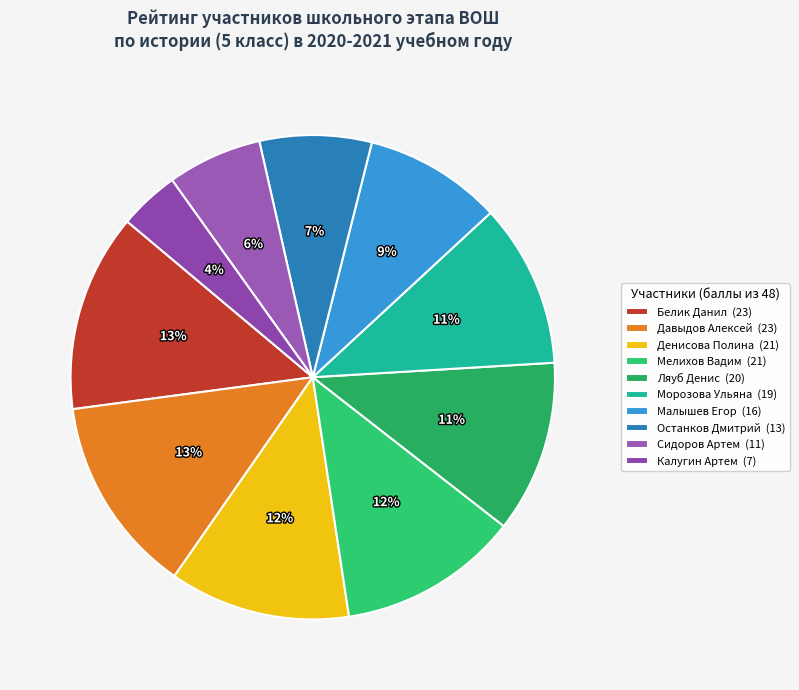

Does Останков Дмитрий represent more than half of the total?

No